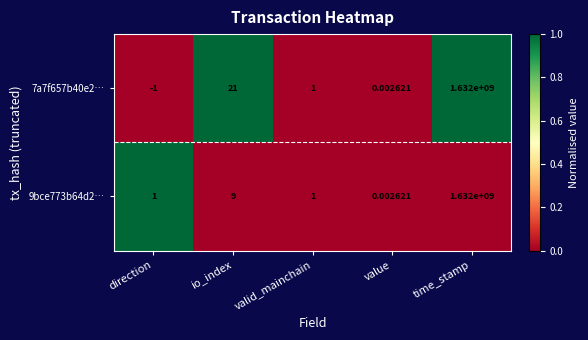

Where does the 7a7f657b40e2… series first go above 1?

io_index